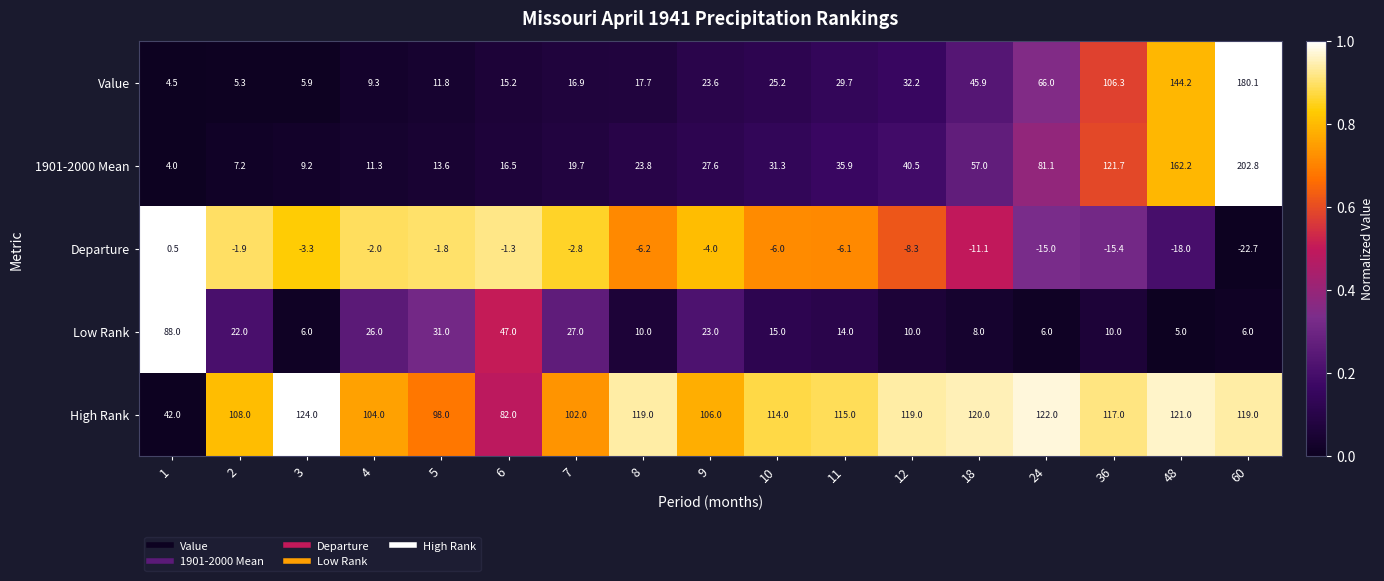

What is the difference between the maximum and minimum values in the Value series?

175.6